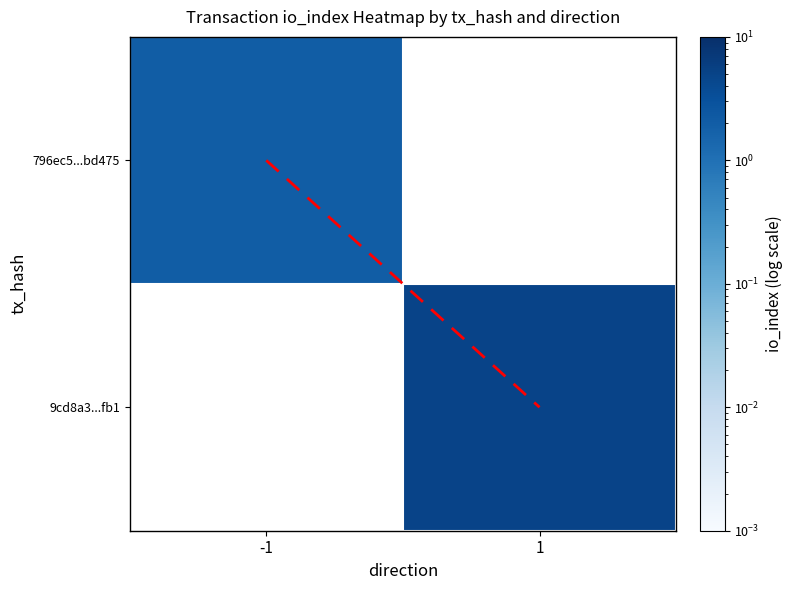

The value of diagonal at 1 is 1.5. True or false?

False